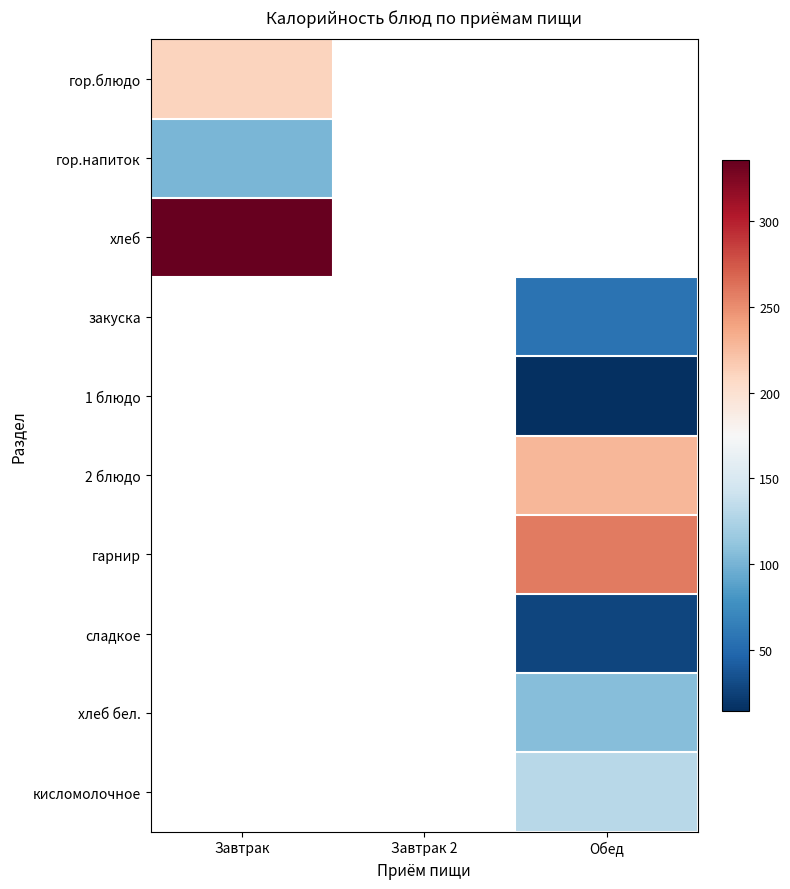

How many positive values does the хлеб бел. series have?

1